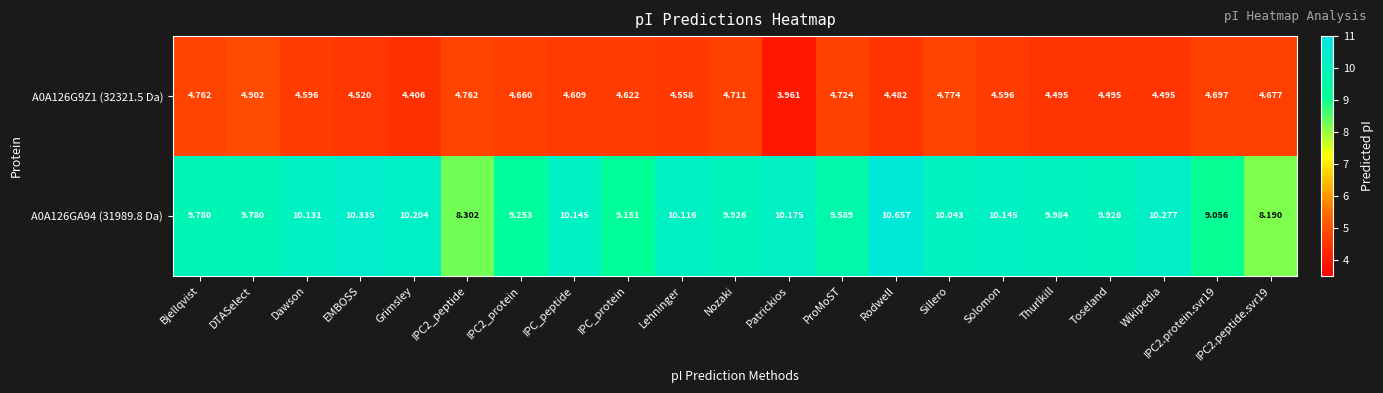

How many categories are shown in the chart?

21